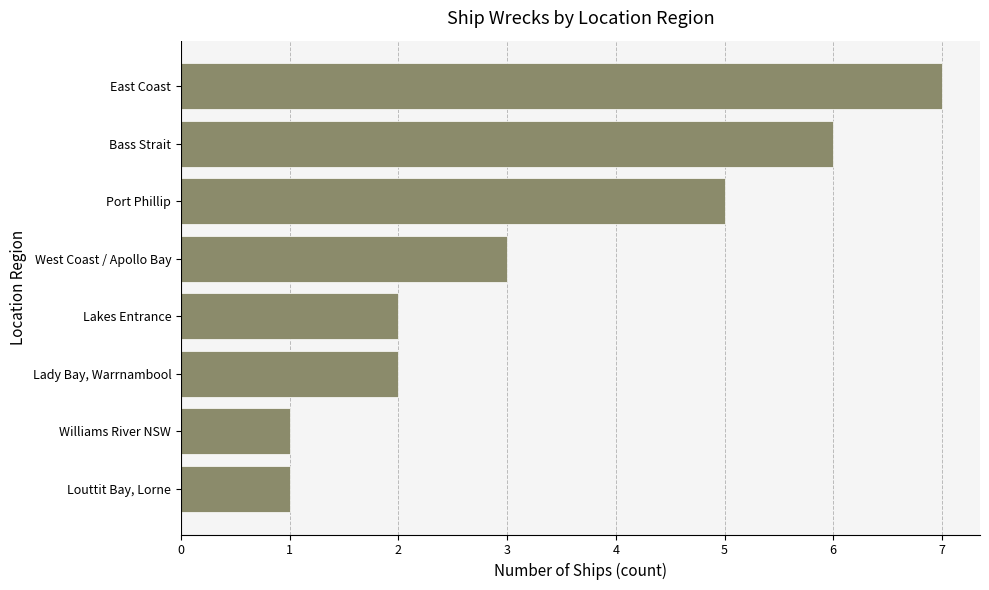

The chart shows a value of 7 at East Coast. True or false?

True